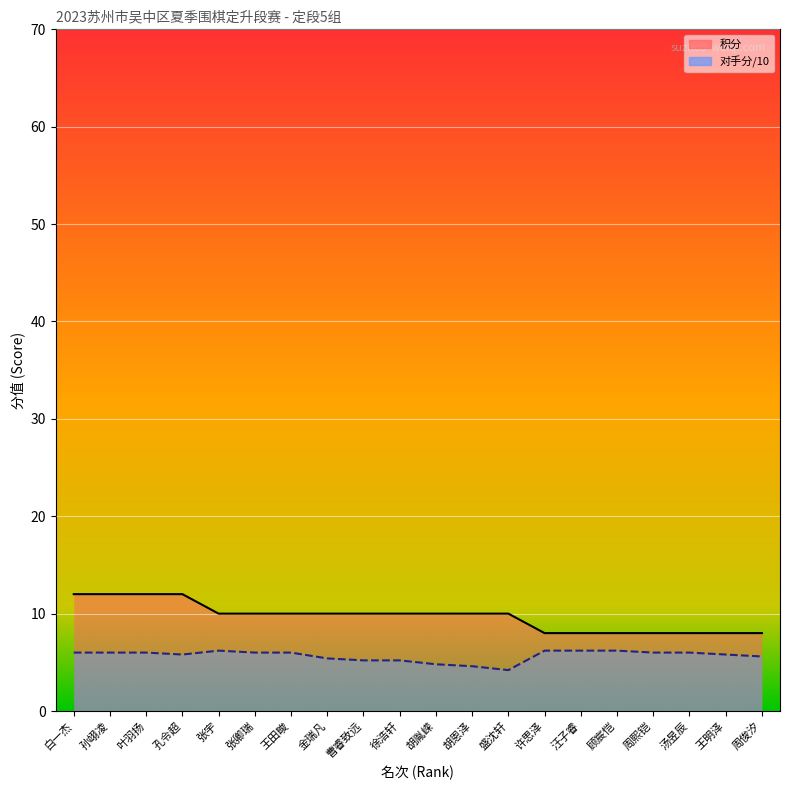

What is the label of the 6th point from the right?

汪子睿